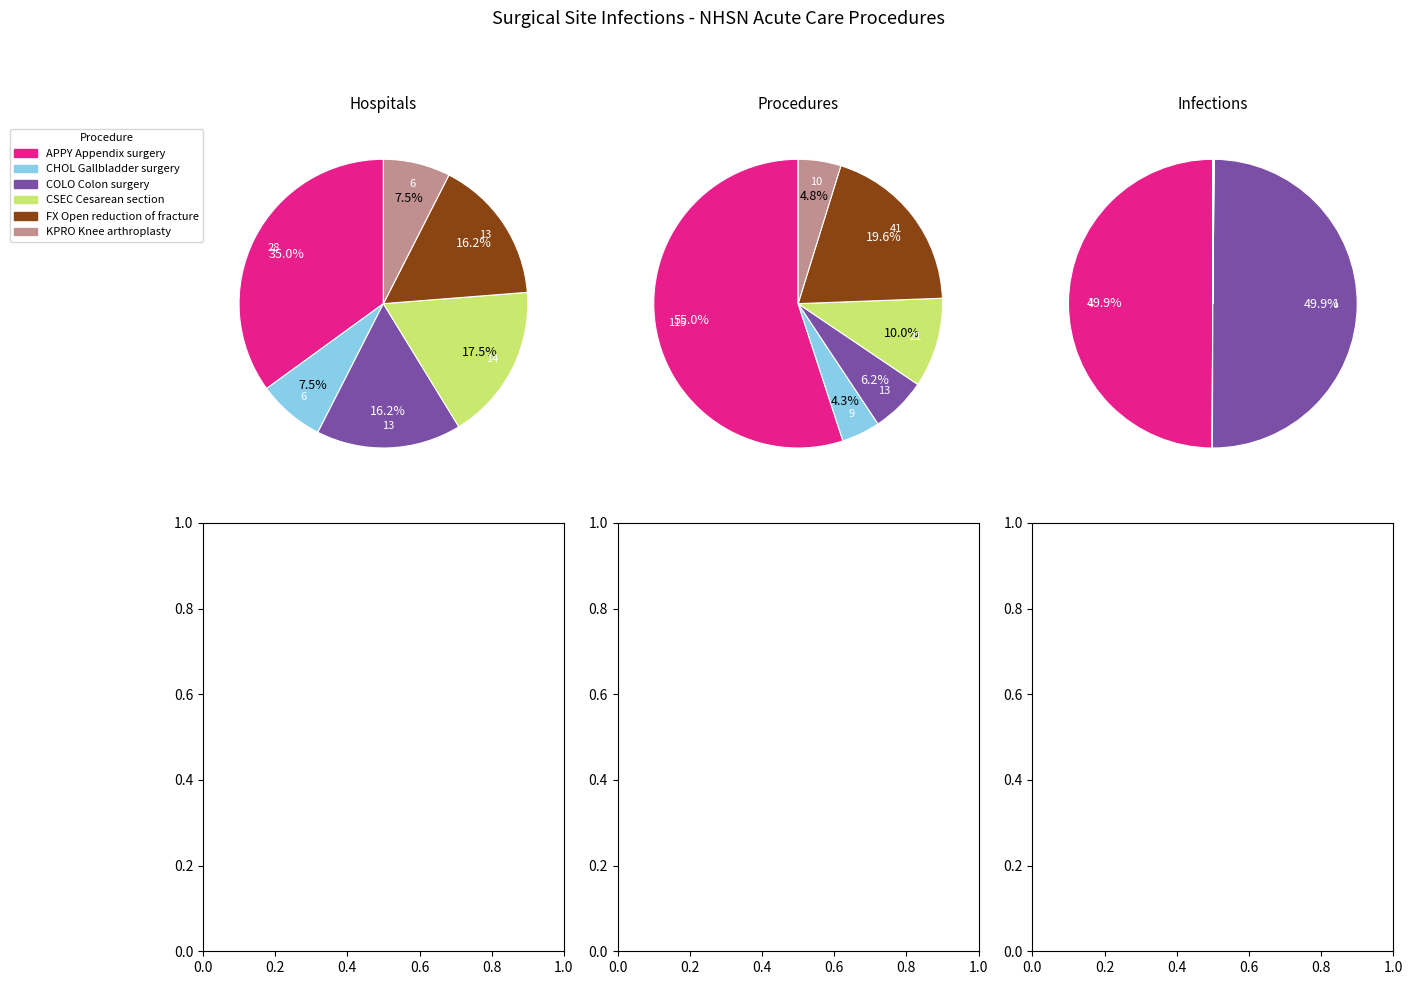

To the nearest percent, what is the combined percentage of No. of Procedures and No. of Infections Observed?

76%